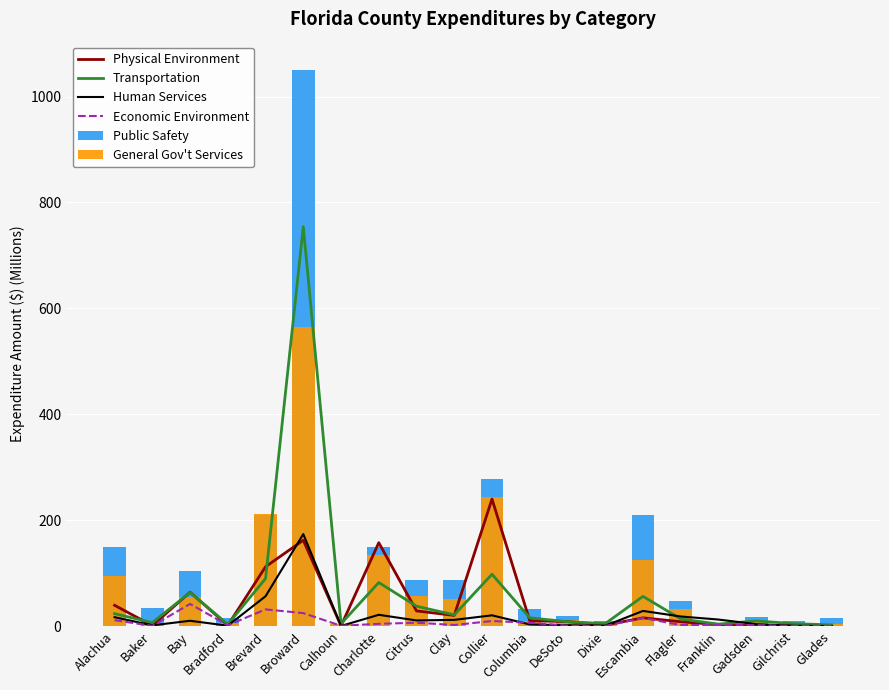

Between Broward and Collier, which series saw the biggest shift?

Public Safety